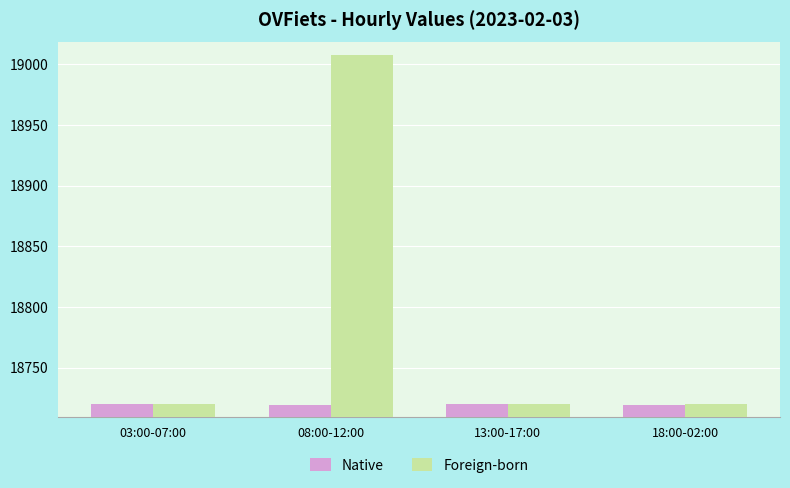

At which category is the sum across all series the highest?

08:00-12:00